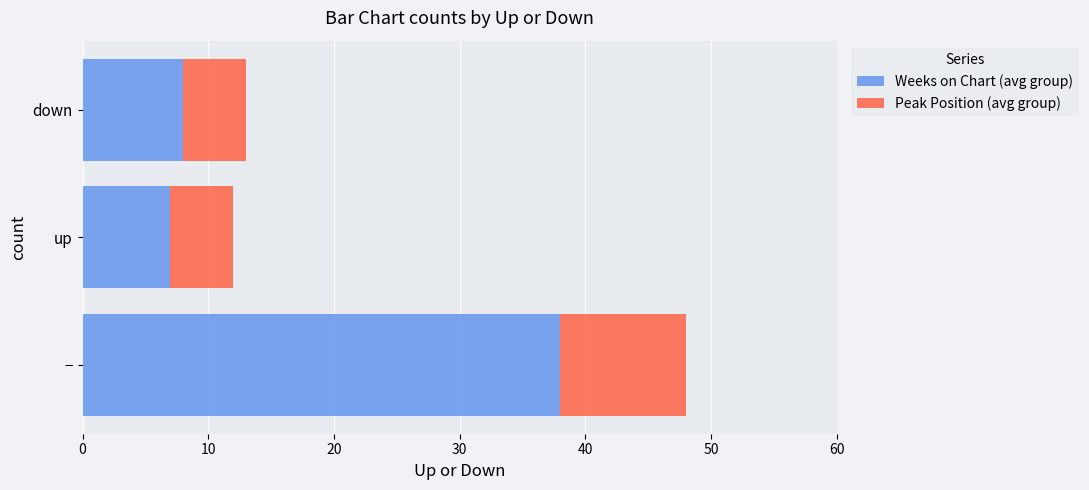

What is the total value across all series at up?

12